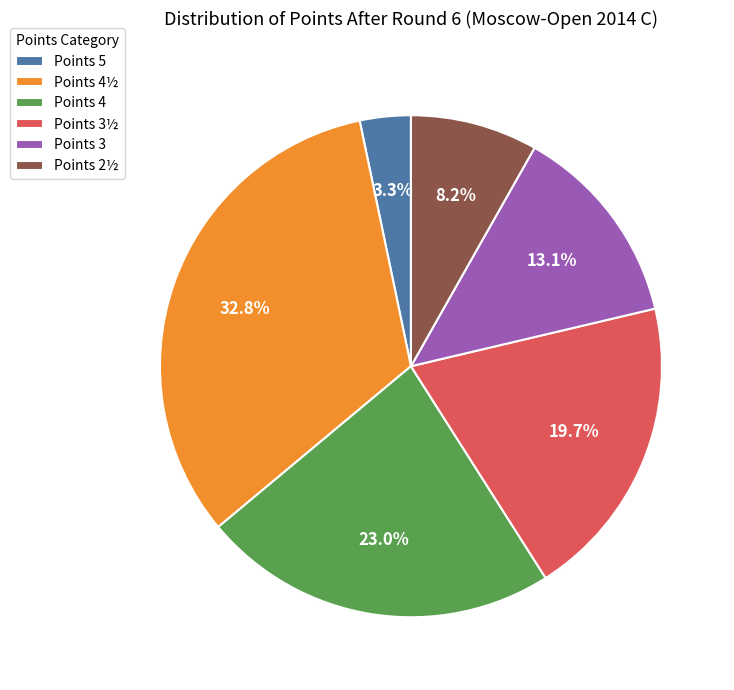

How many segments does this pie chart have?

6